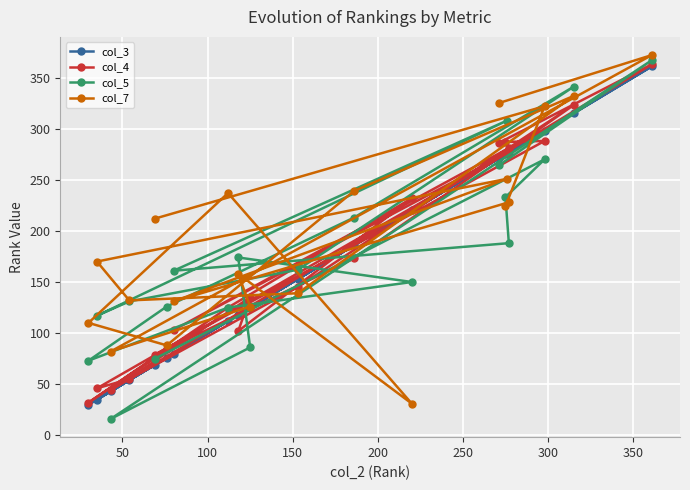

Reading left to right, extract all data points from this chart.

col_3: 69	298	275	277	80	276	35	54	153	315	186	76	30	112	220	118	125	43	361	271
col_4: 79	288	287	281	103	276	46	55	145	323	173	84	32	125	232	102	135	44	363	286
col_5: 75	270	233	188	161	308	117	131	162	341	213	126	73	125	150	174	86	16	367	264
col_7: 212	322	224	228	131	251	170	132	139	332	239	88	110	237	31	158	126	82	372	325